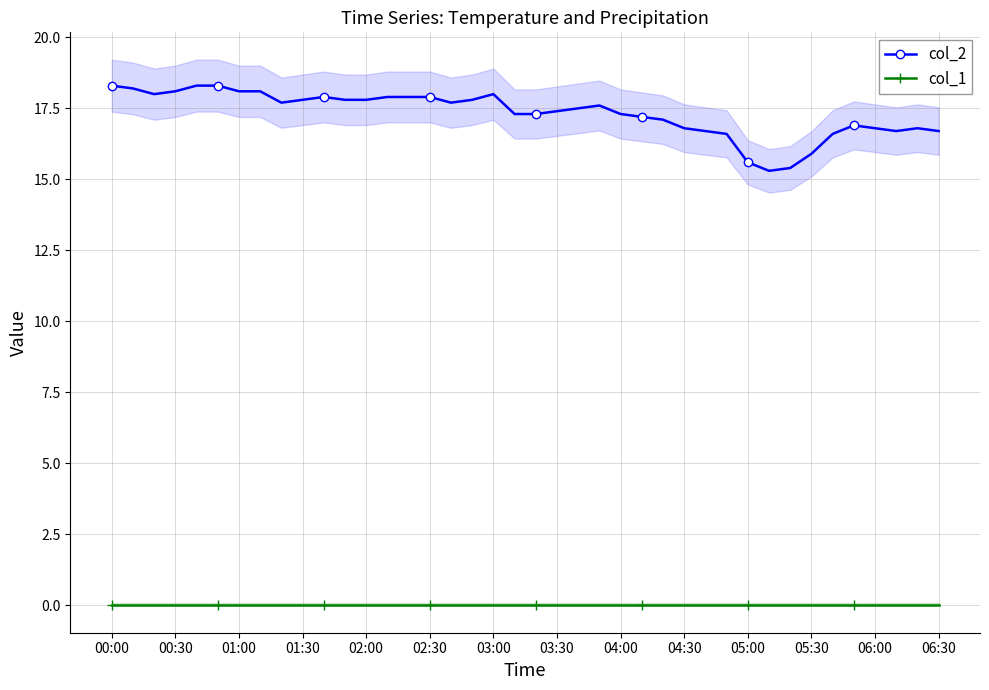

Is it true that col_2 equals 17.8 at 02:00?

True